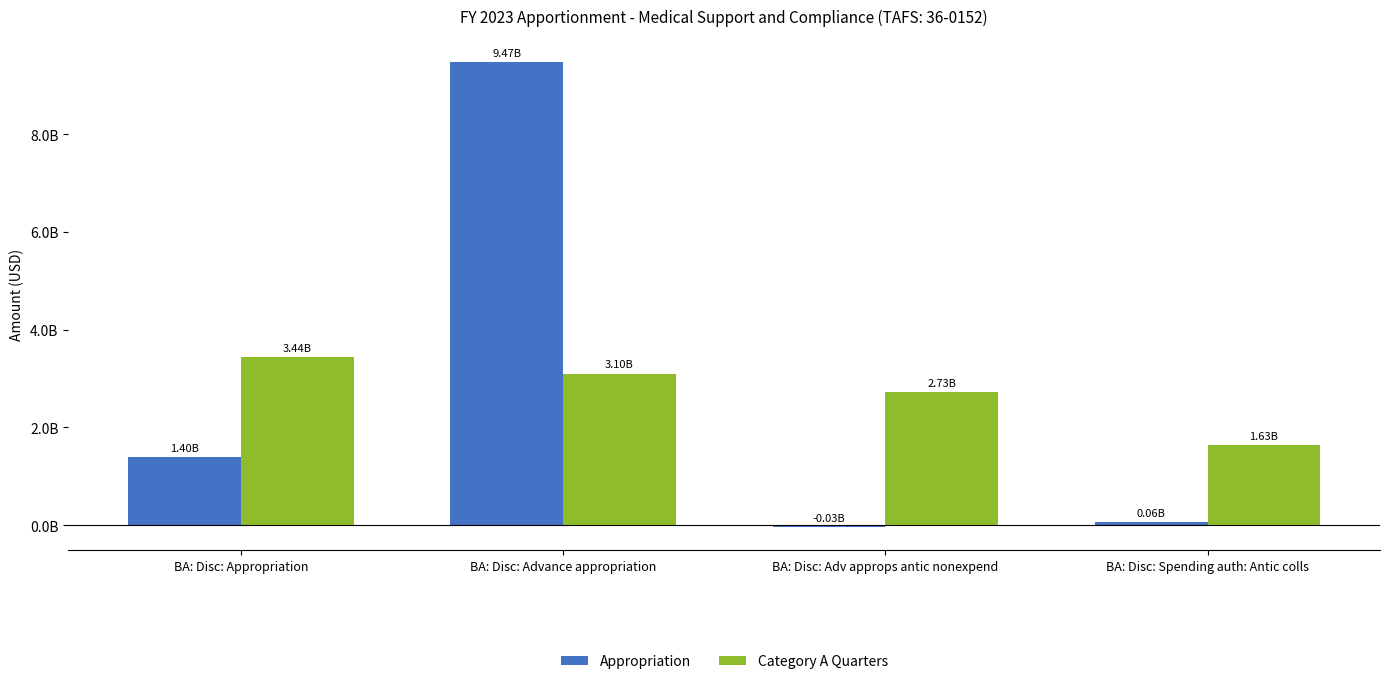

Where is Category A Quarters nearest to the value 2537567675?

BA: Disc: Adv approps antic nonexpend